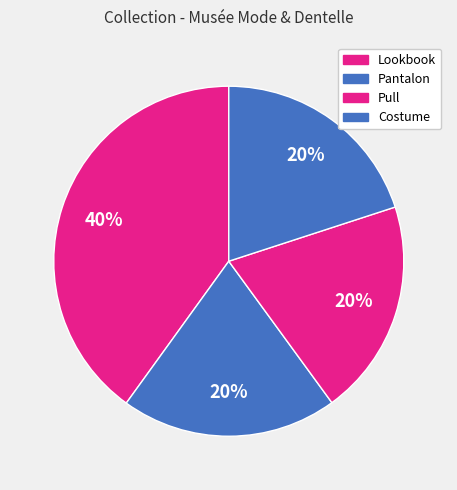

Does Pantalon represent more than half of the total?

No